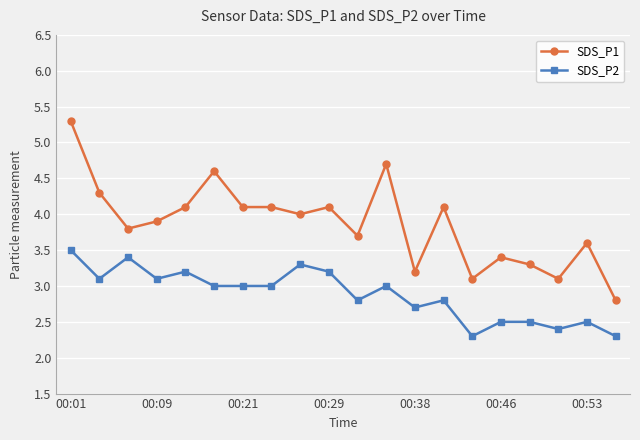

What is the value of the SDS_P2 point at the 13th from the left?

2.7